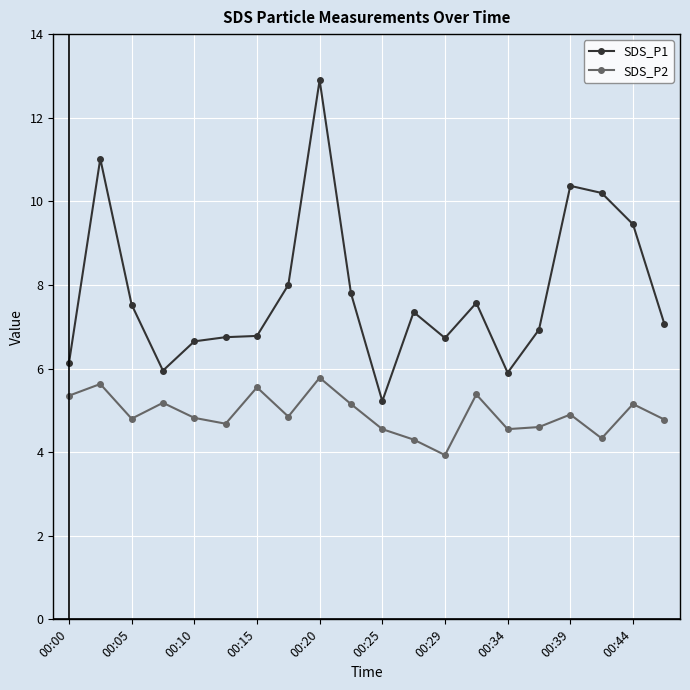

What is the value of the SDS_P2 point at the 6th from the left?

4.7